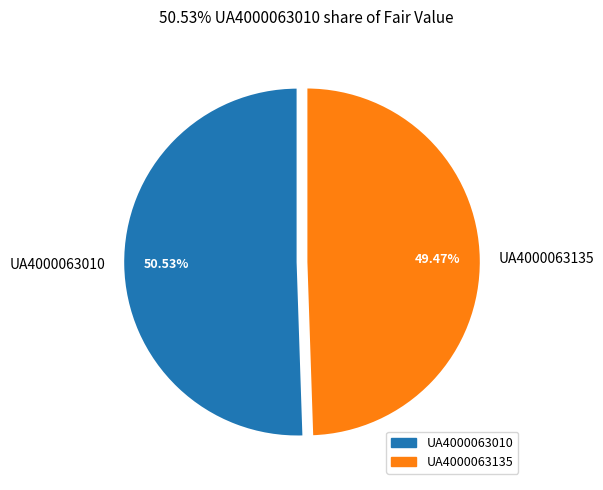

To the nearest percent, what percentage of the pie is UA4000063135?

49%